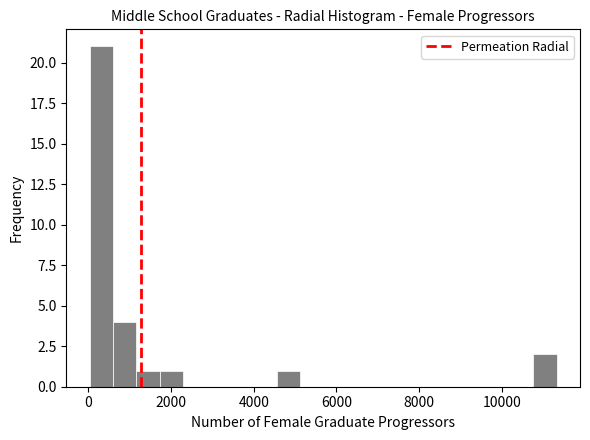

Around what value on the x-axis is the tallest bar? Give the approximate position of its centre, as read against the axis.

400